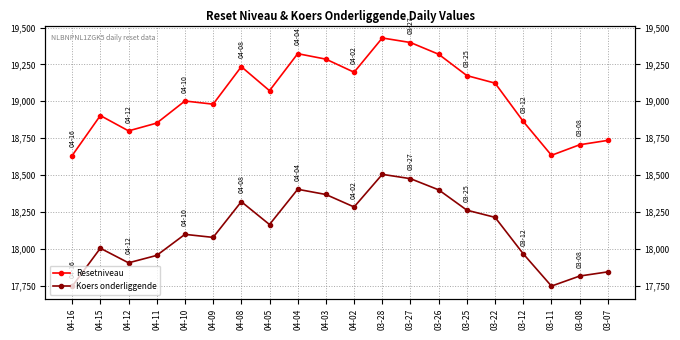

What is the highest value of the Resetniveau series?

19429.7